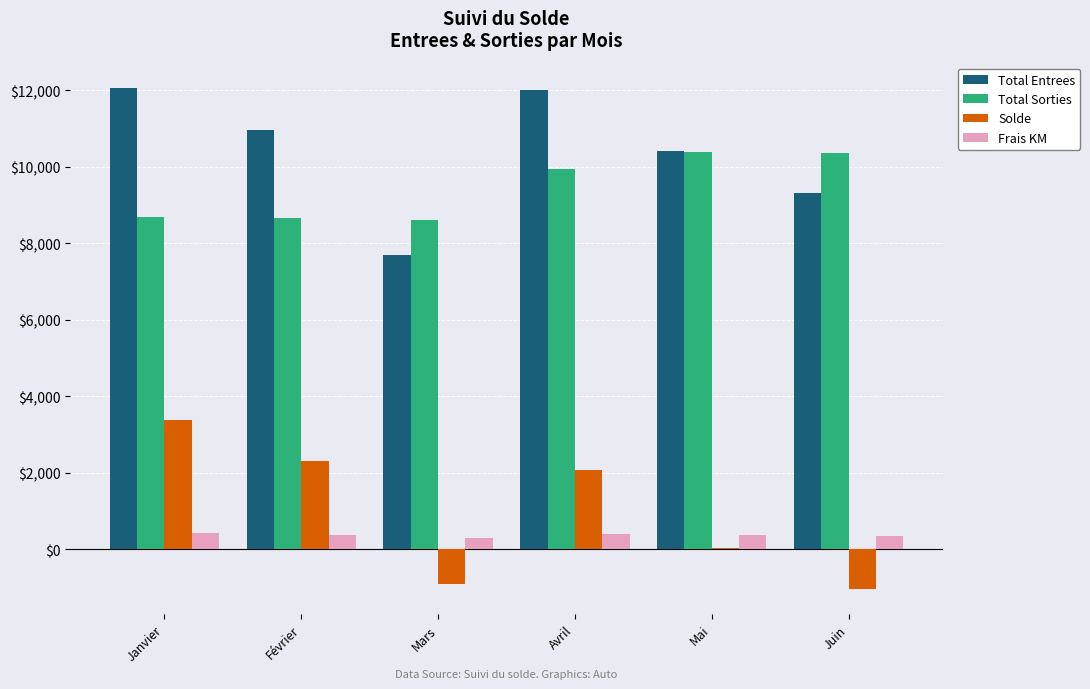

True or false: Total Sorties has a value of 5503.0 at Juin.

False